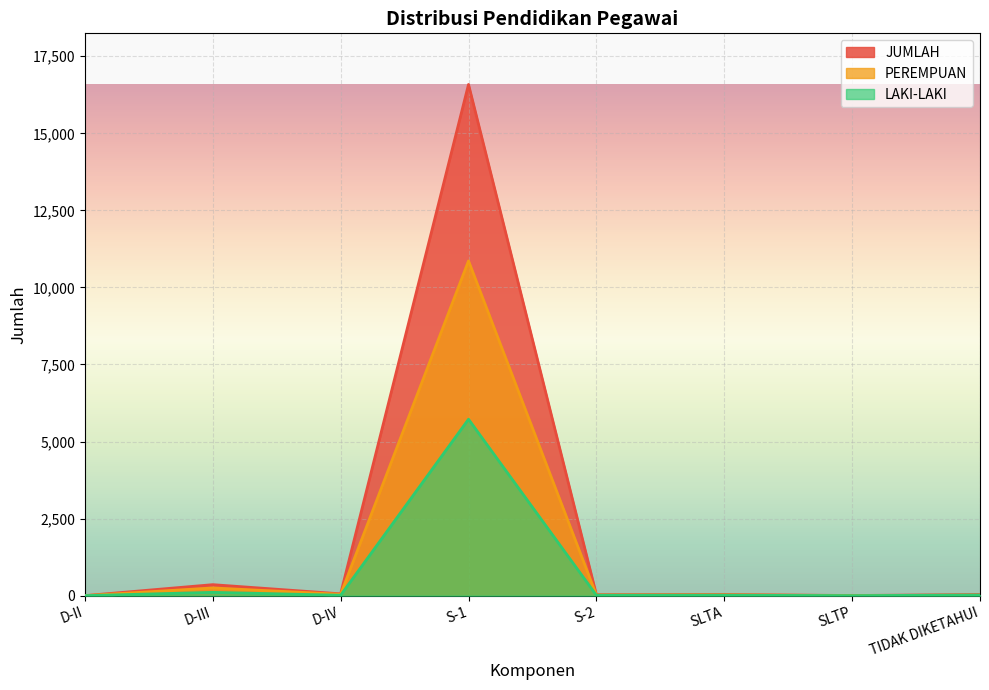

True or false: LAKI-LAKI and JUMLAH intersect in this chart.

False